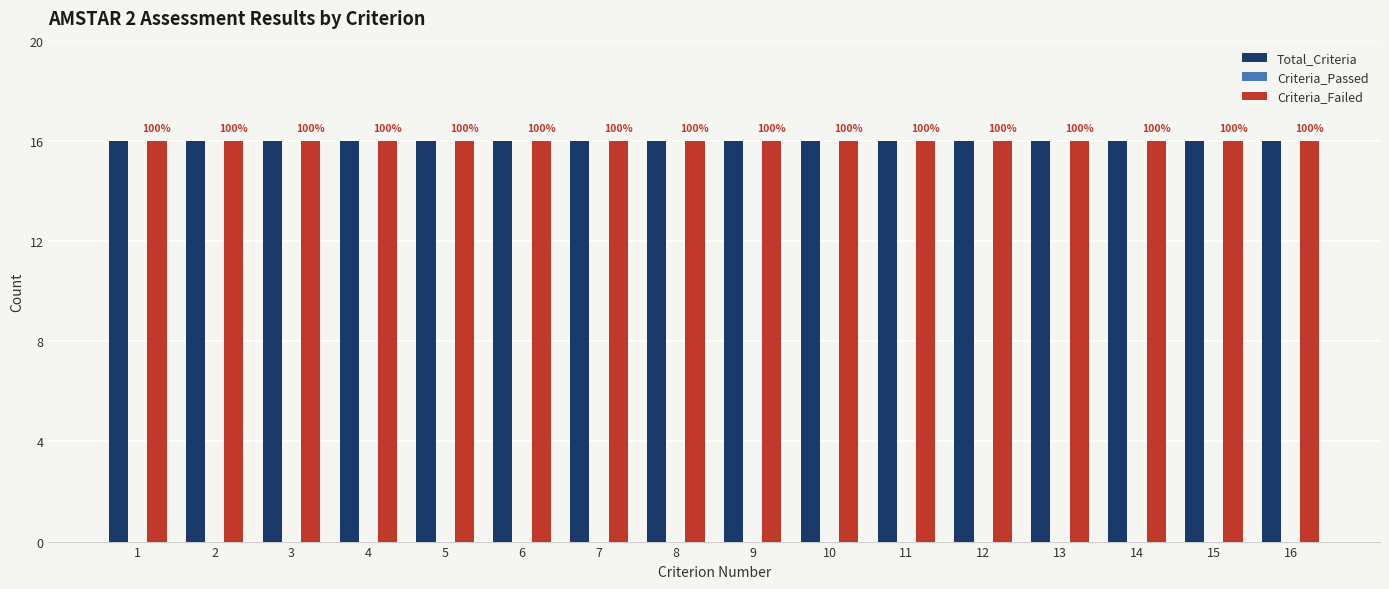

Where is Criteria_Passed nearest to the value 0?

1